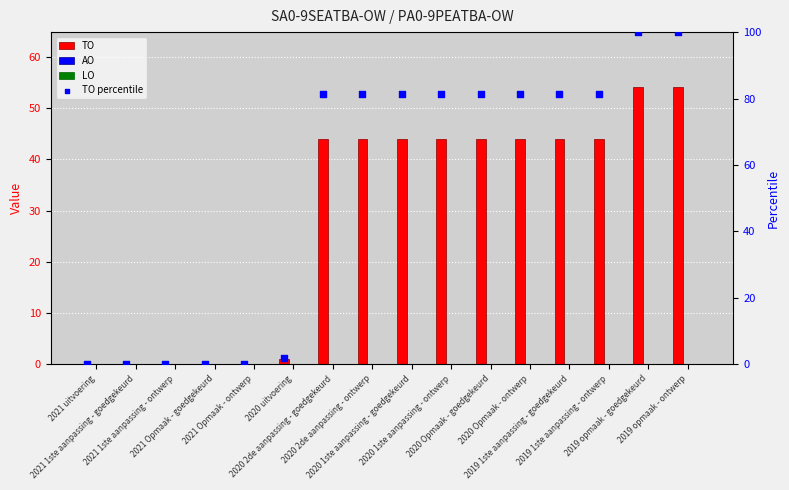

What is the total value across all series at 2020 Opmaak - goedgekeurd?

125.5